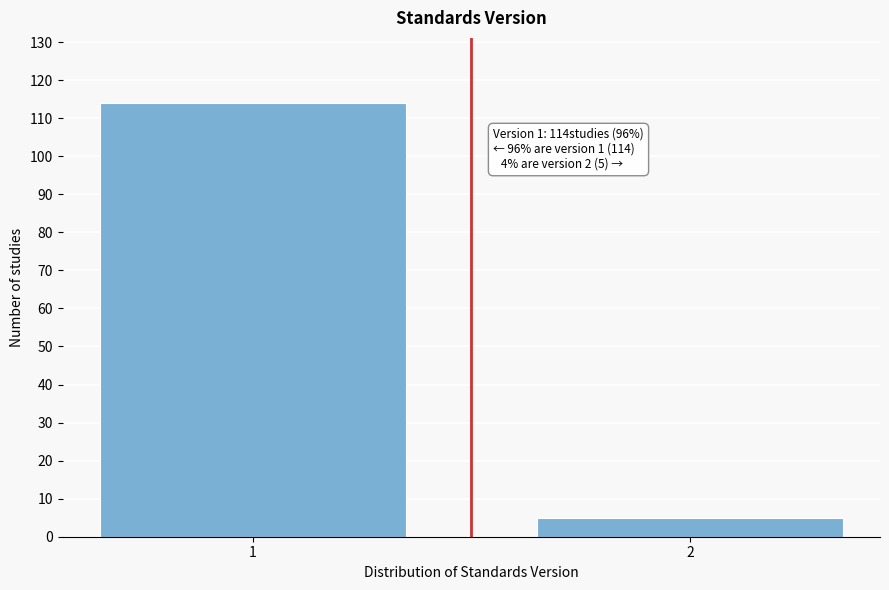

Reading right to left, list all the values displayed in this chart.

2=5	1=114